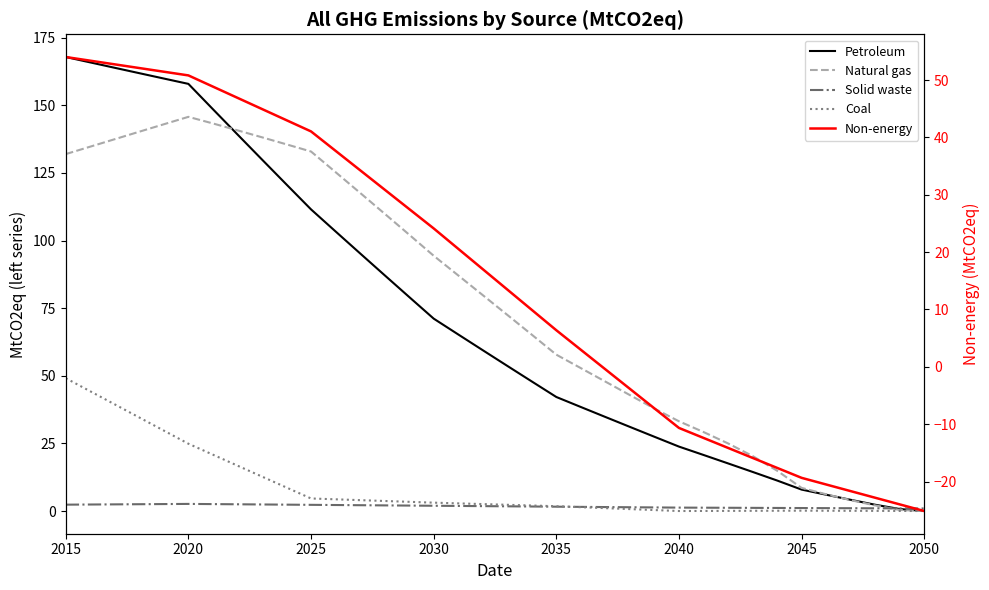

True or false: Natural gas has a value of 31.6 at 28.

False